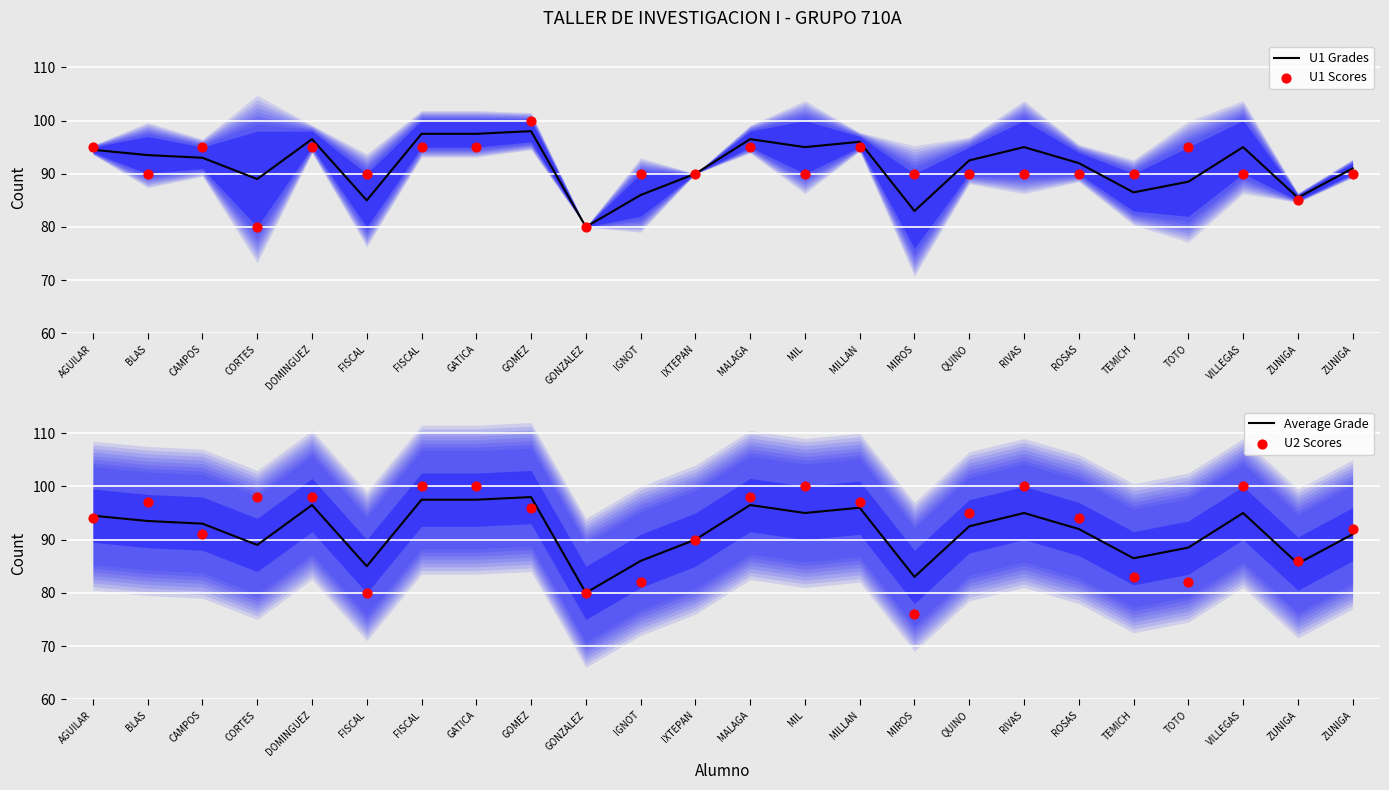

Which series has the largest Y range (max minus min)?

U2 Scores